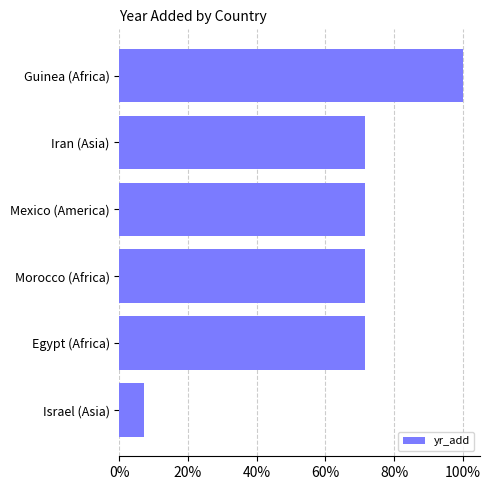

Reading bottom to top, what are all the values shown in this chart?

7.1	71.4	71.4	71.4	71.4	100.0